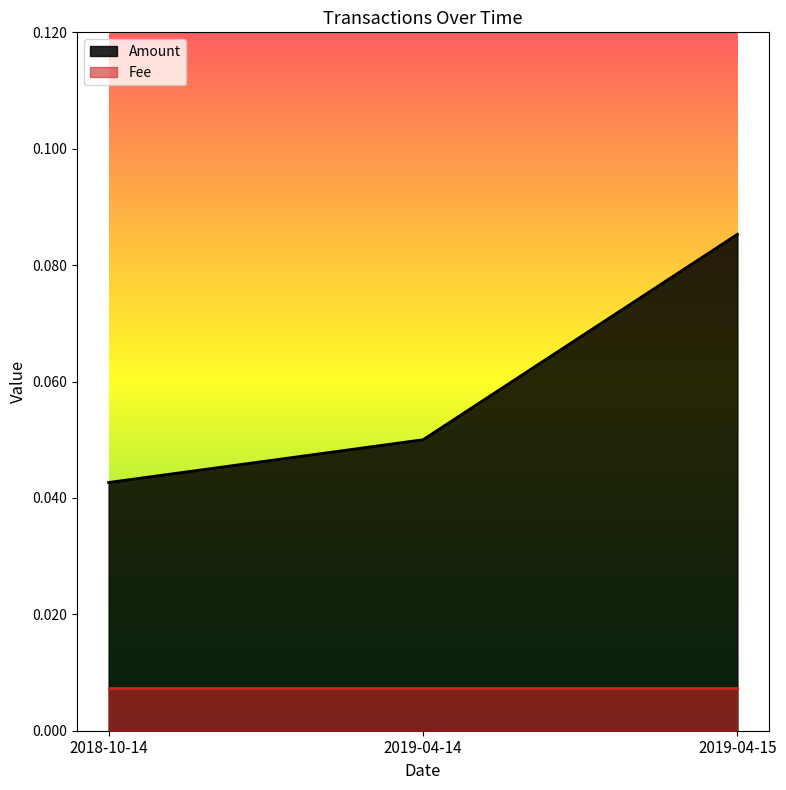

How many lines are shown in the chart?

2